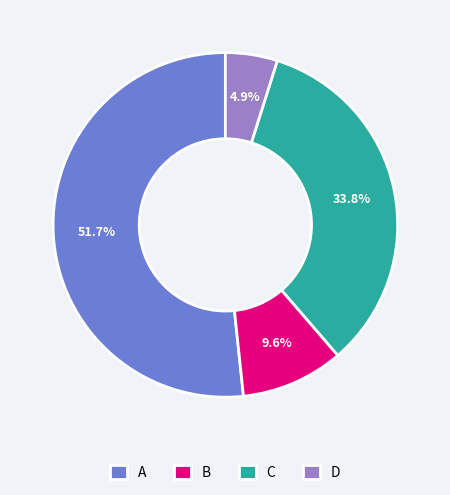

What is the majority slice?

A